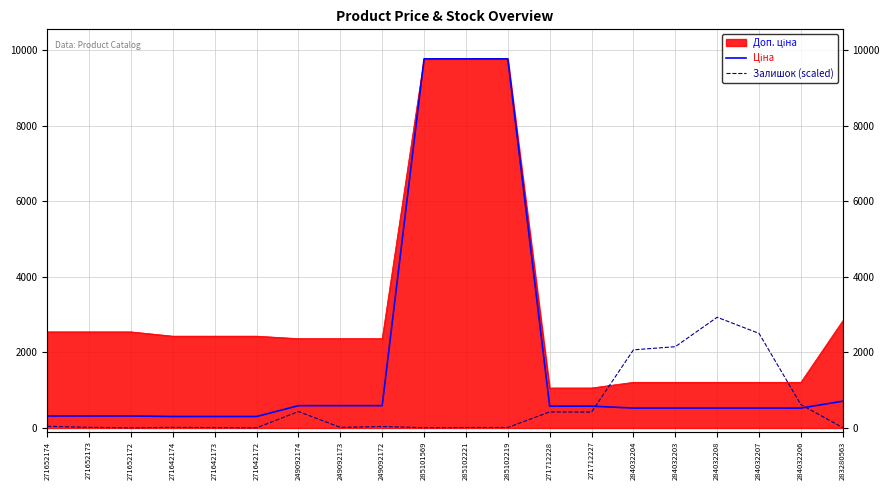

At which category does the chart reach its minimum across all series?

271652172